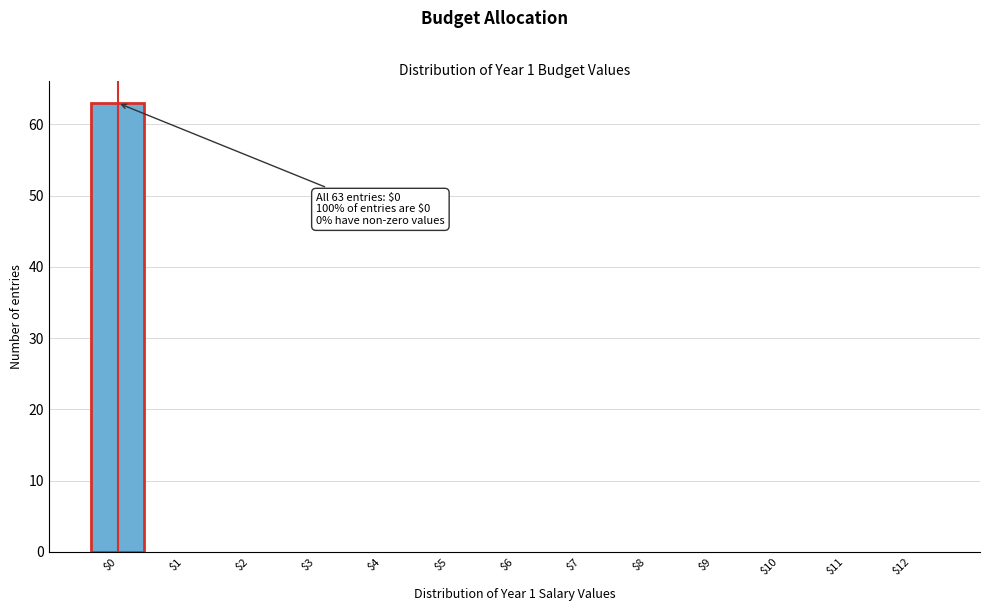

What is the sum of all values?

63